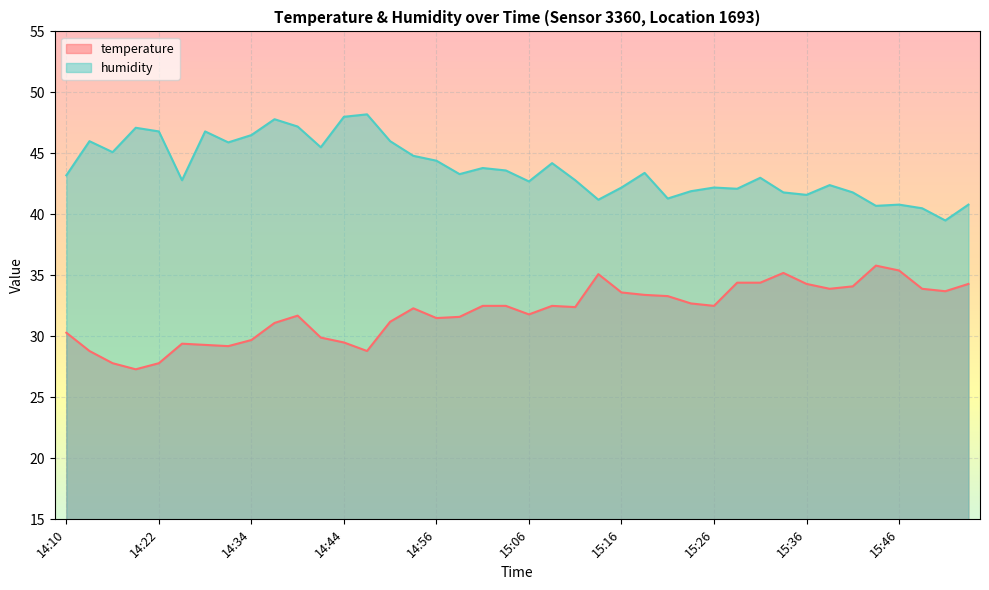

How many values in the humidity series exceed 43?

21